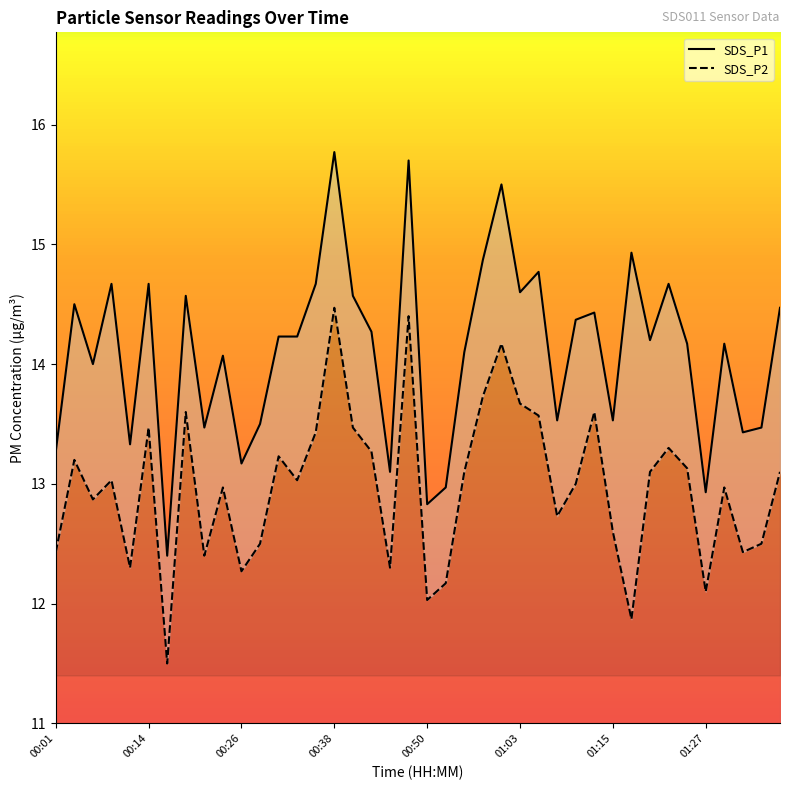

What is the sum of the SDS_P1 values at 01:12 and 00:45?

27.5